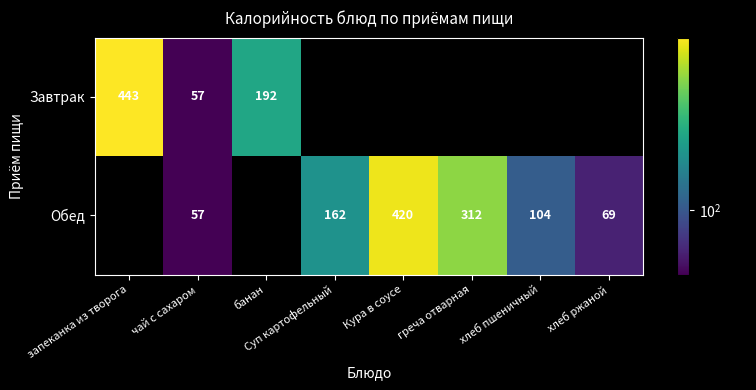

Is the value of Завтрак at банан greater than the value of Обед at хлеб ржаной?

Yes